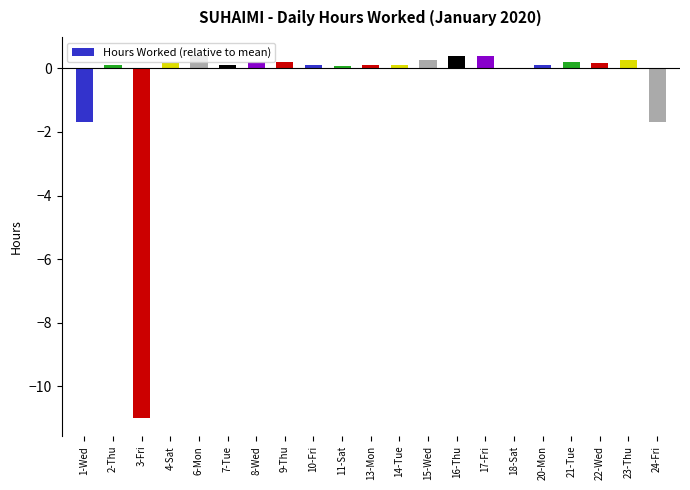

What is the sum of all values?

-11.0